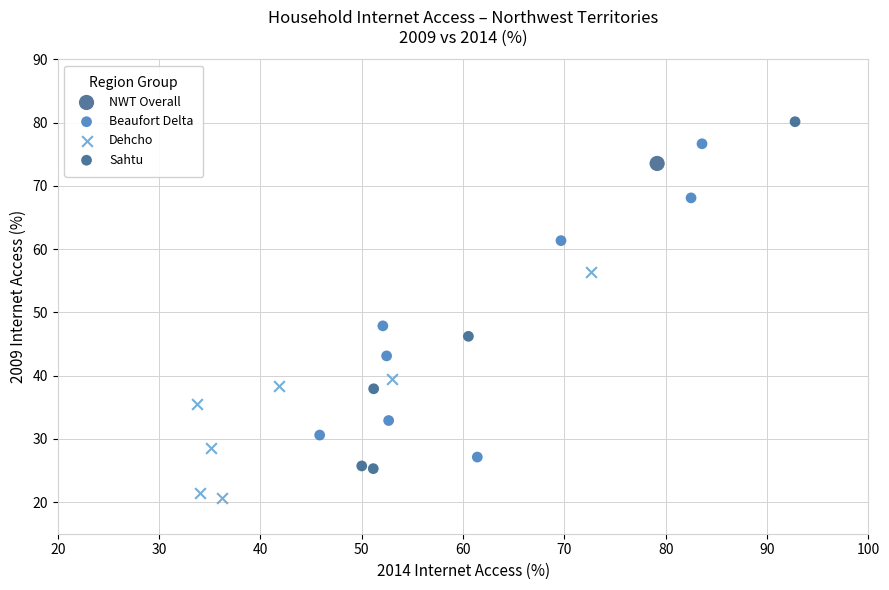

What are all the series names shown in the legend?

NWT Overall, Beaufort Delta, Dehcho, Sahtu